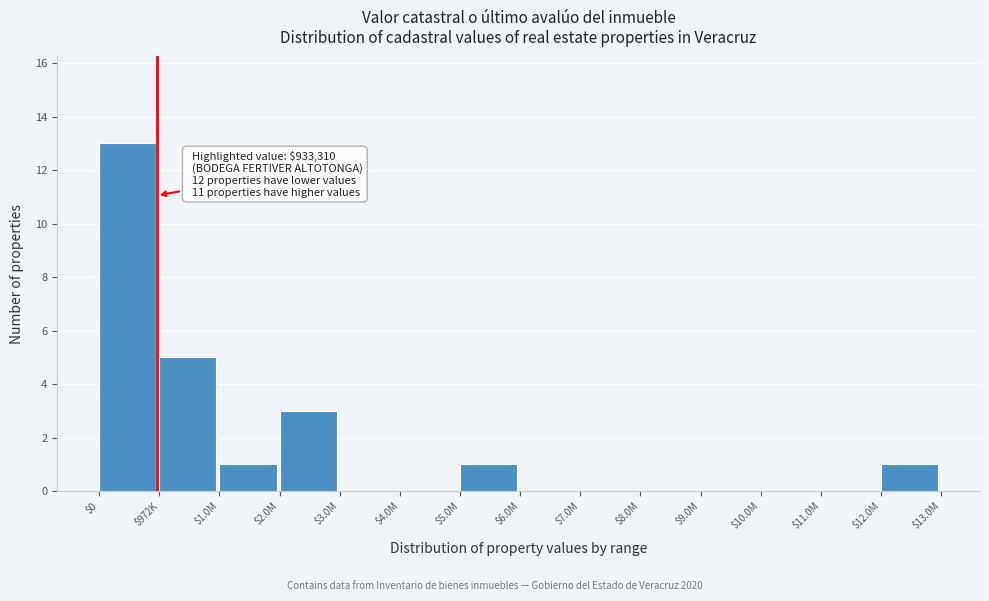

What is the greatest value displayed?

13